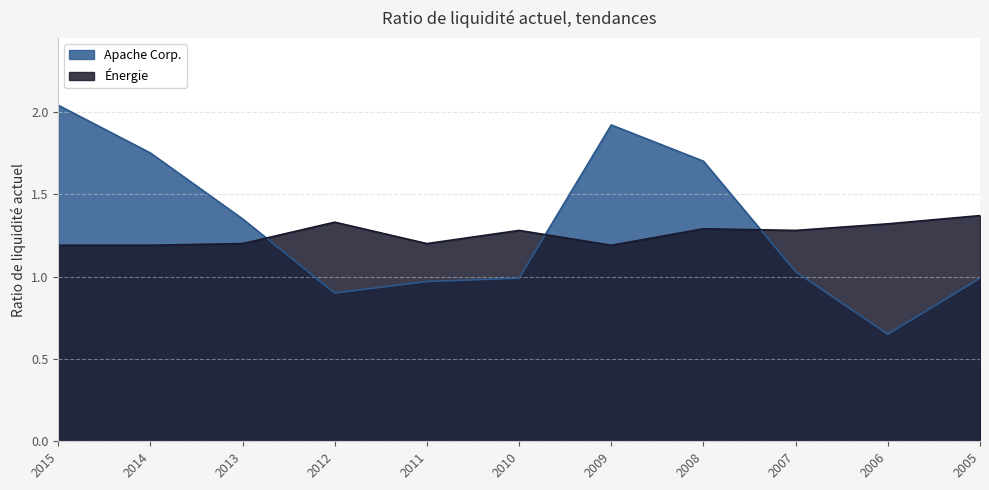

Rank the categories by Énergie value from highest to lowest.

2005, 2012, 2006, 2008, 2010, 2007, 2013, 2011, 2015, 2014, 2009